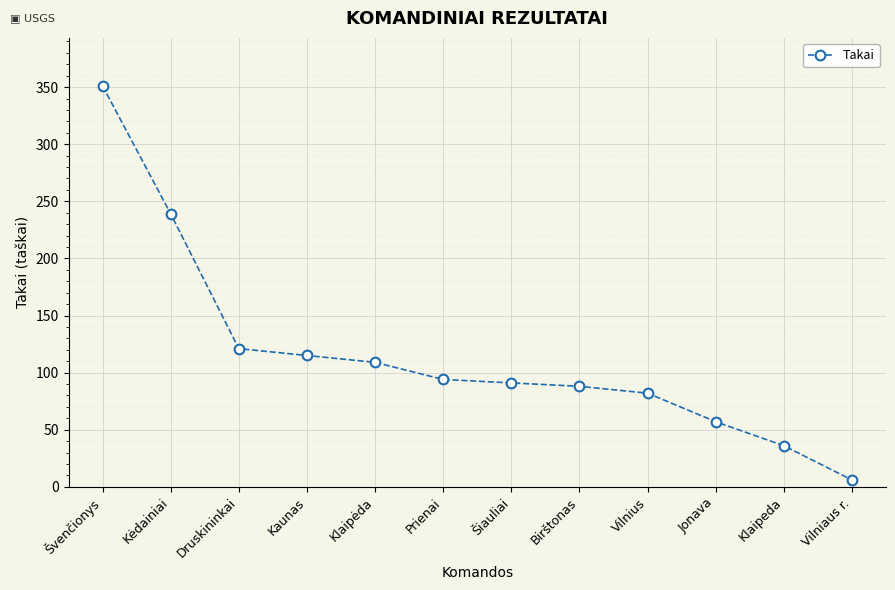

What is the difference between the values at Jonava and Kėdainiai?

182